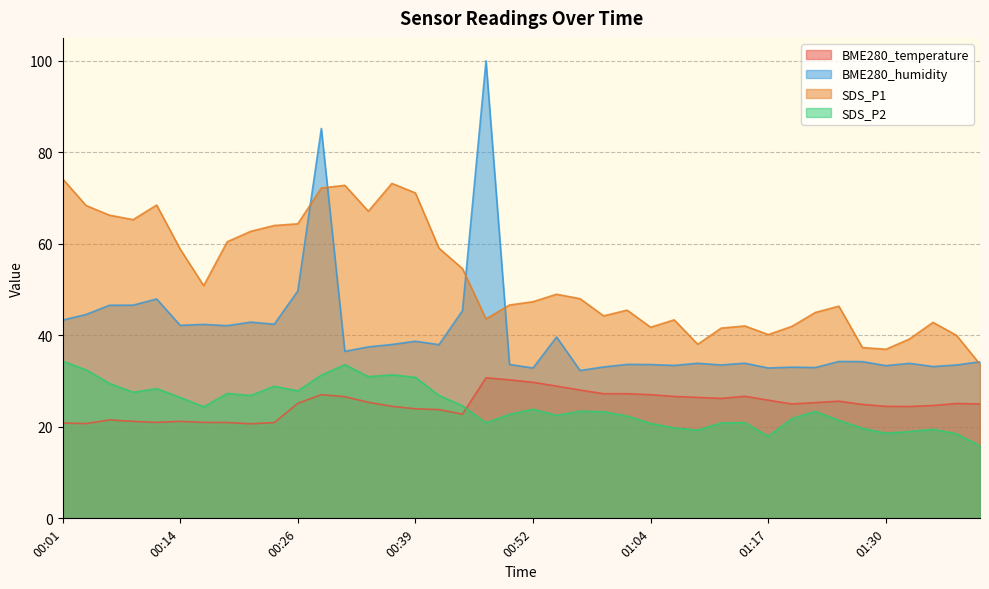

Is the value of BME280_temperature at 00:11 greater than the value of SDS_P2 at 00:41?

No